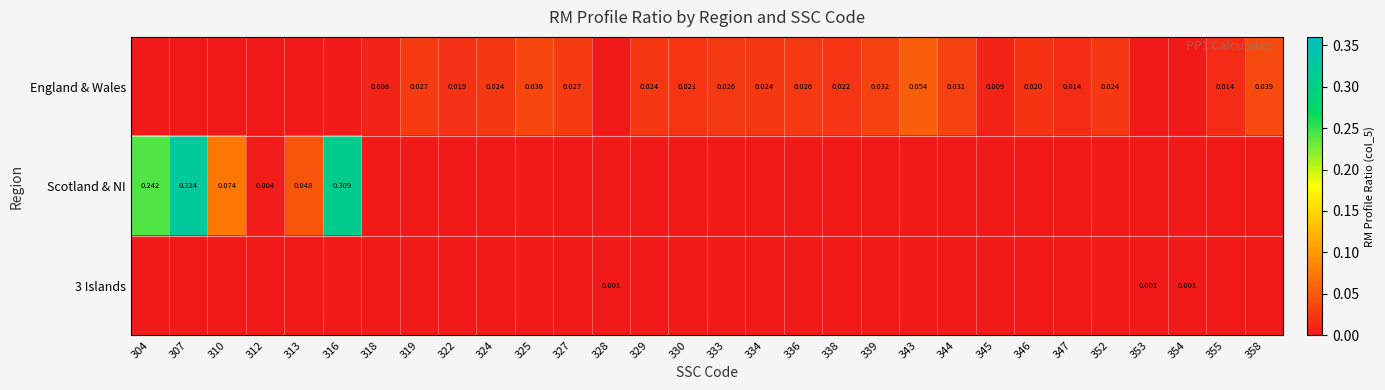

How many data points in 3 Islands are above 0?

3